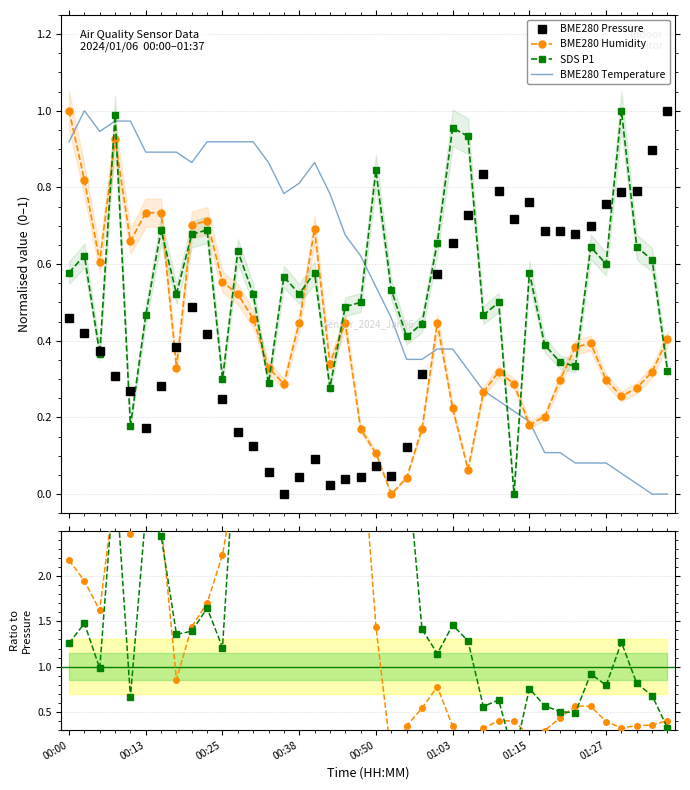

What is the sum of the SDS P1 / Pressure values at 36 and 22?

4.6